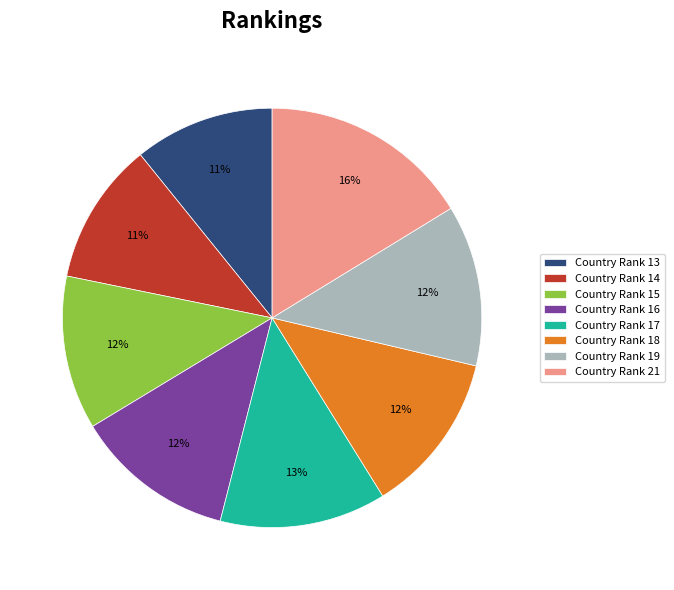

To the nearest percent, what portion does Country Rank 17 represent?

13%